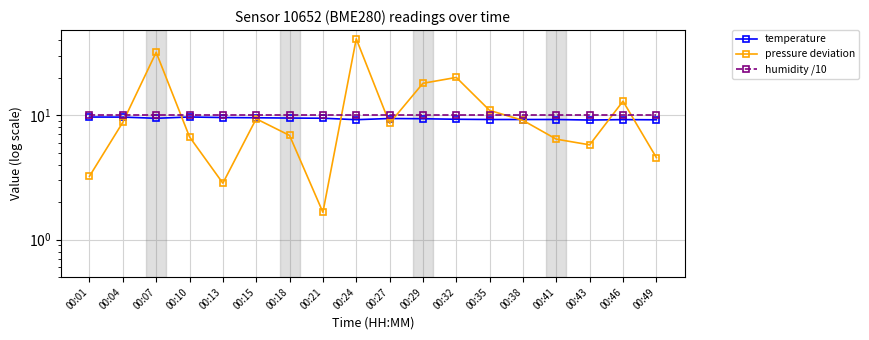

What is the lowest value of the temperature series?

9.1